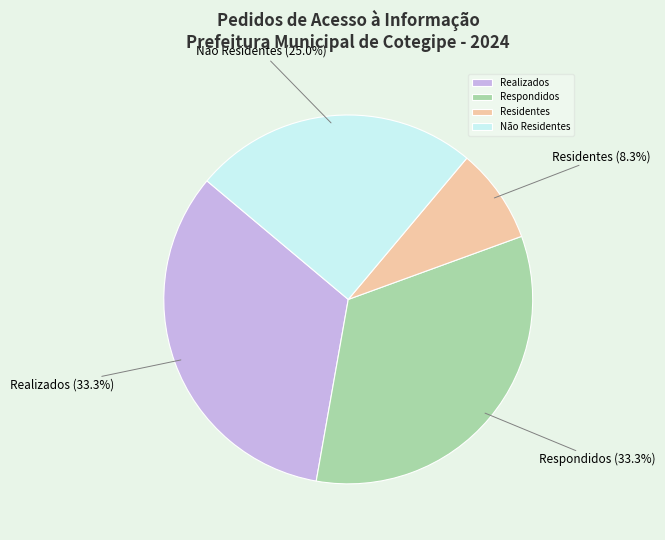

What is the ratio of the value at Não Residentes to the value at Respondidos?

0.8